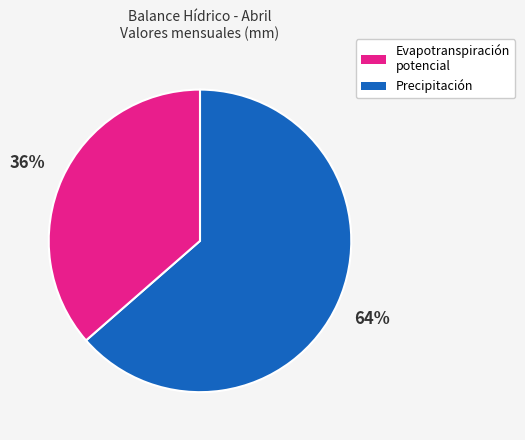

How many segments does this pie chart have?

2